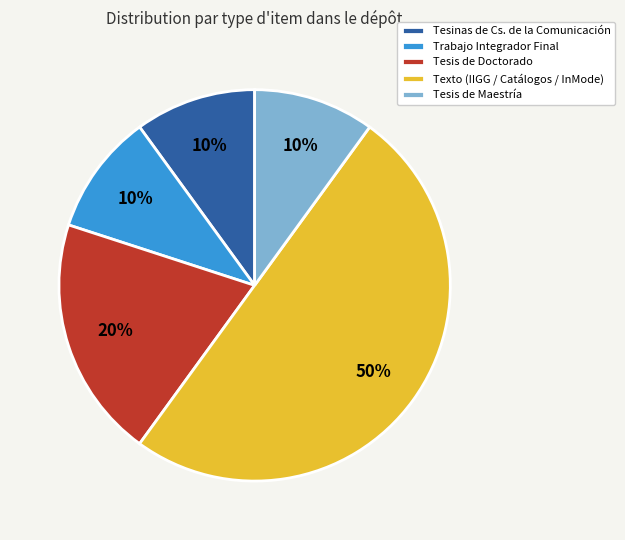

Count the number of slices in the pie.

5